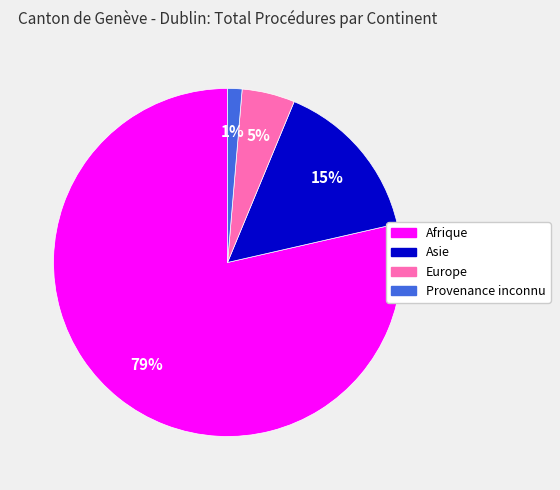

Is it true that Provenance inconnu is 9% of the pie?

False